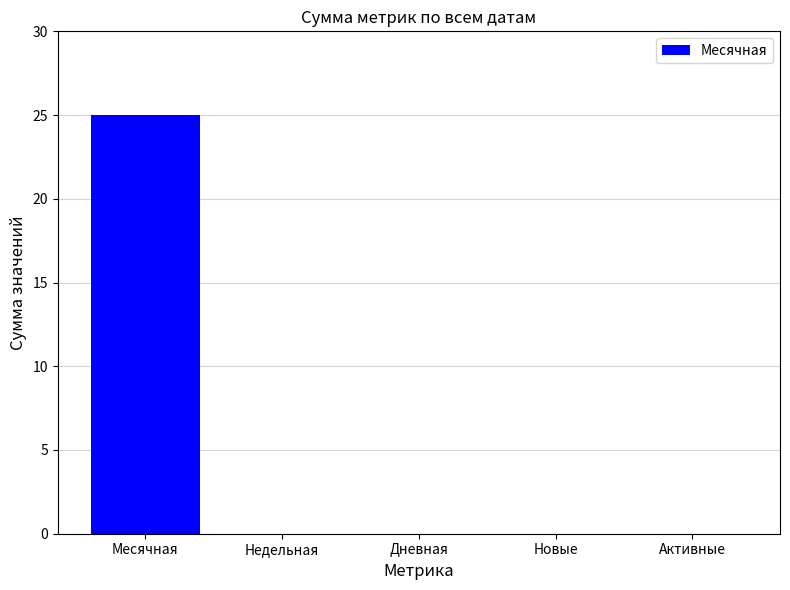

What is the change in value from Месячная to Активные?

-25